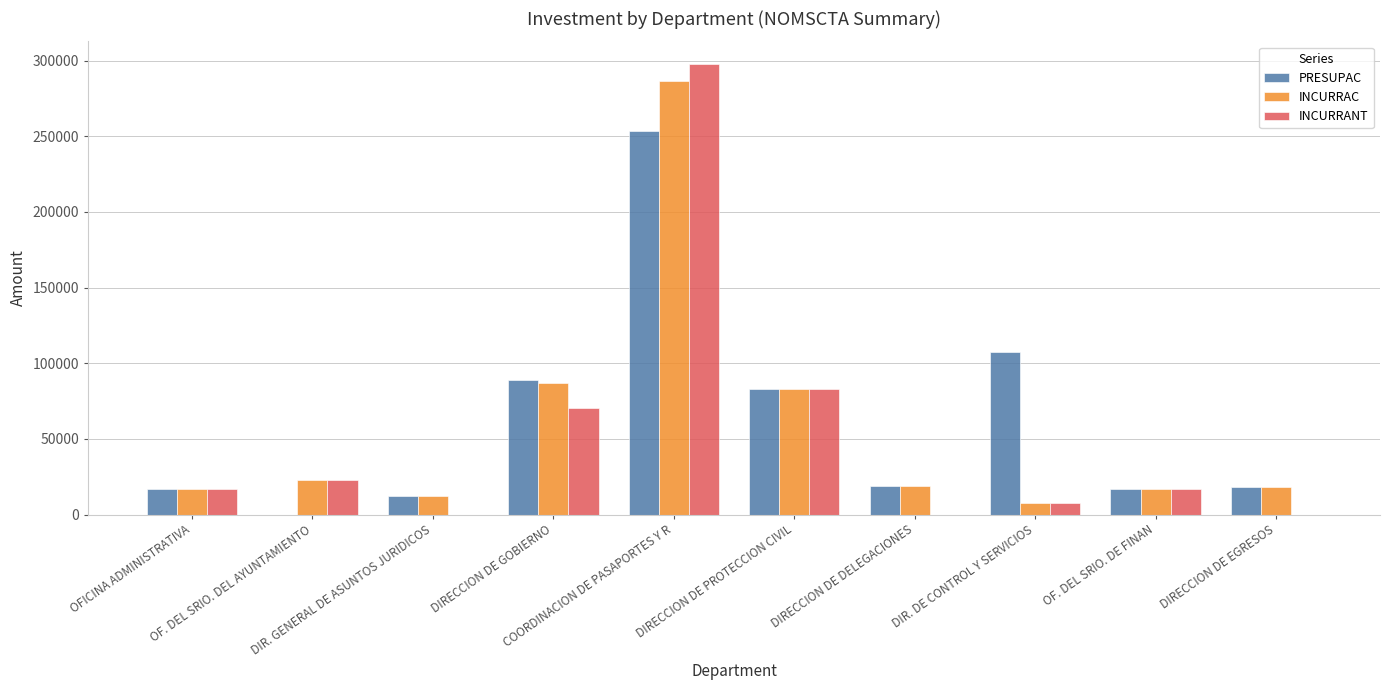

The value of INCURRAC at COORDINACION DE PASAPORTES Y R is 286357.9. True or false?

True